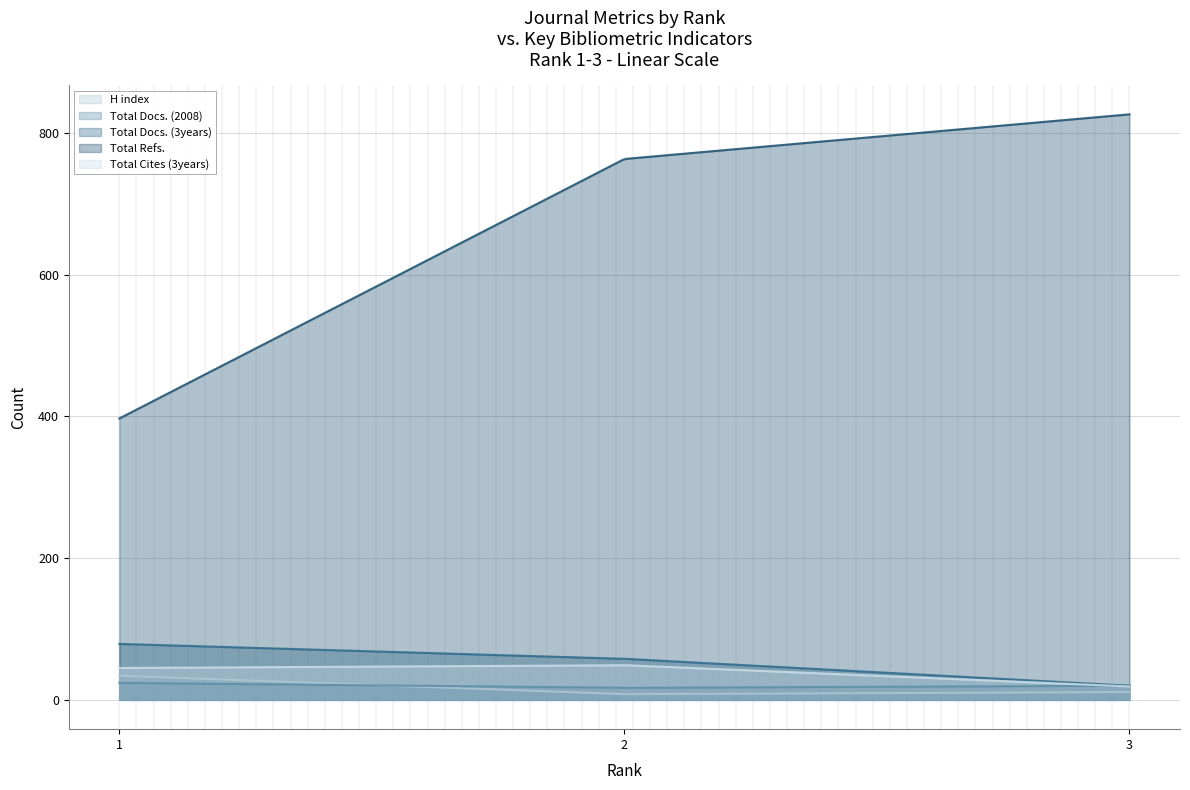

How many data points in Total Docs. (2008) are above 20?

1